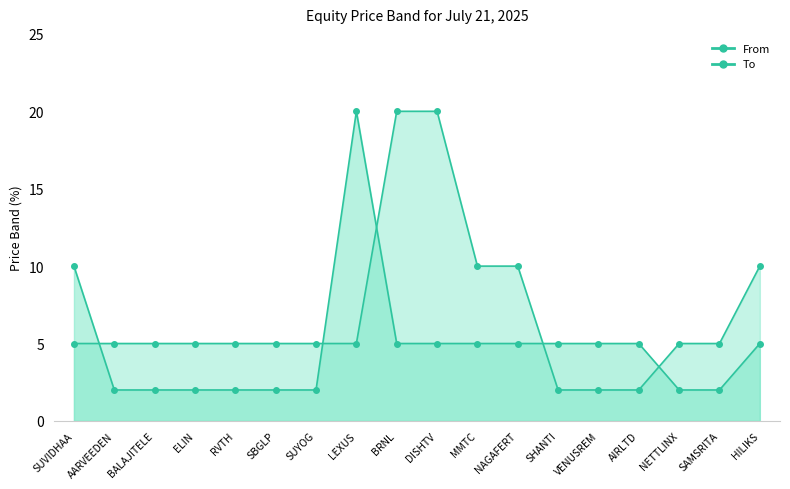

At which label does From first exceed 5?

SUVIDHAA